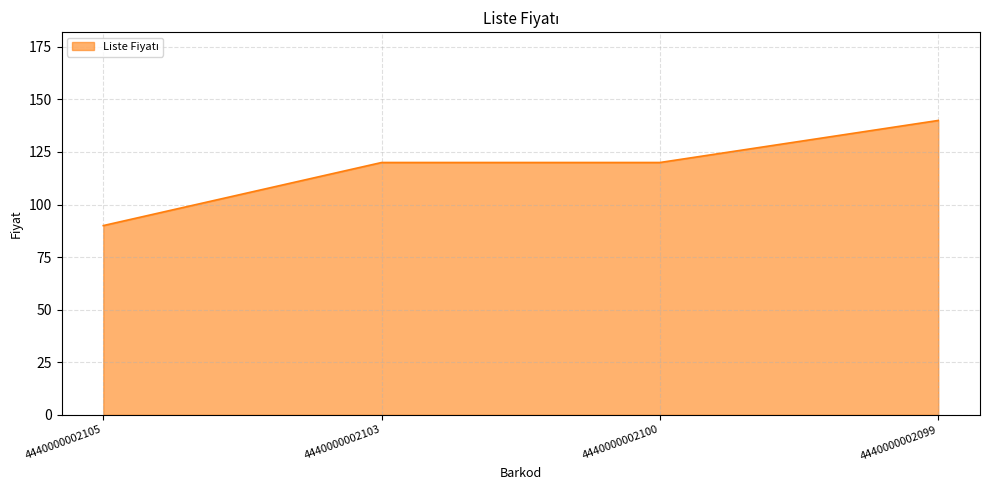

True or false: the data shows 205 at 4440000002103.

False